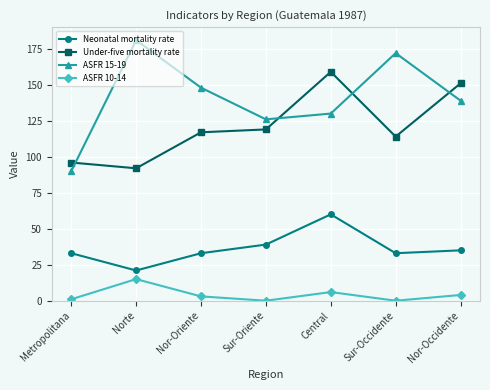

What is the highest value of the Neonatal mortality rate series?

60